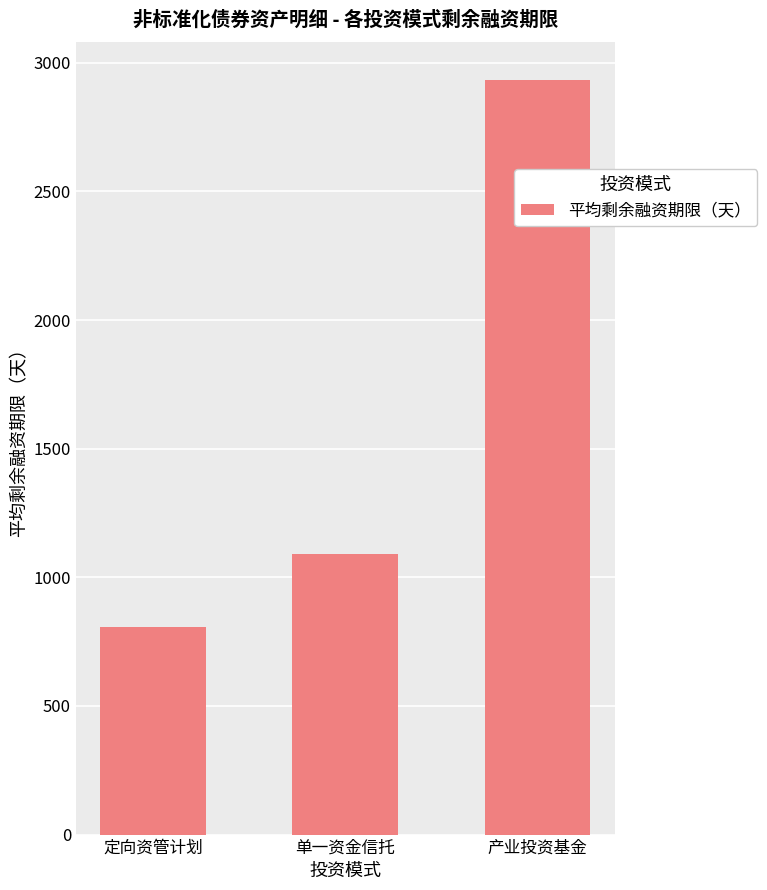

Which label corresponds to the smallest value in the chart?

定向资管计划